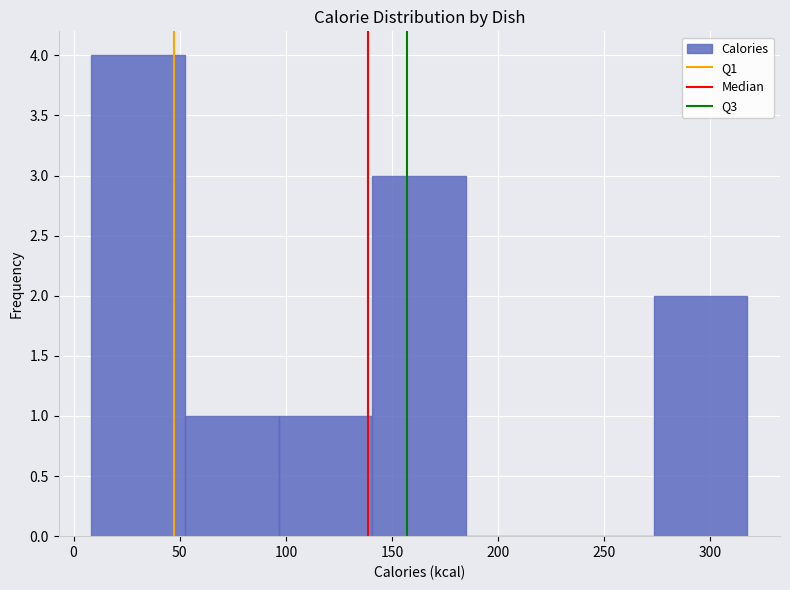

Reading left to right, transcribe this chart: for each bar, give the range it covers on the x-axis and its height. Neither the bar edges nor the heights are printed on the chart, so give them approximately, as read against the axes.

10 to 55: 4
55 to 95: 1
95 to 140: 1
140 to 185: 3
185 to 230: 0
230 to 275: 0
275 to 315: 2